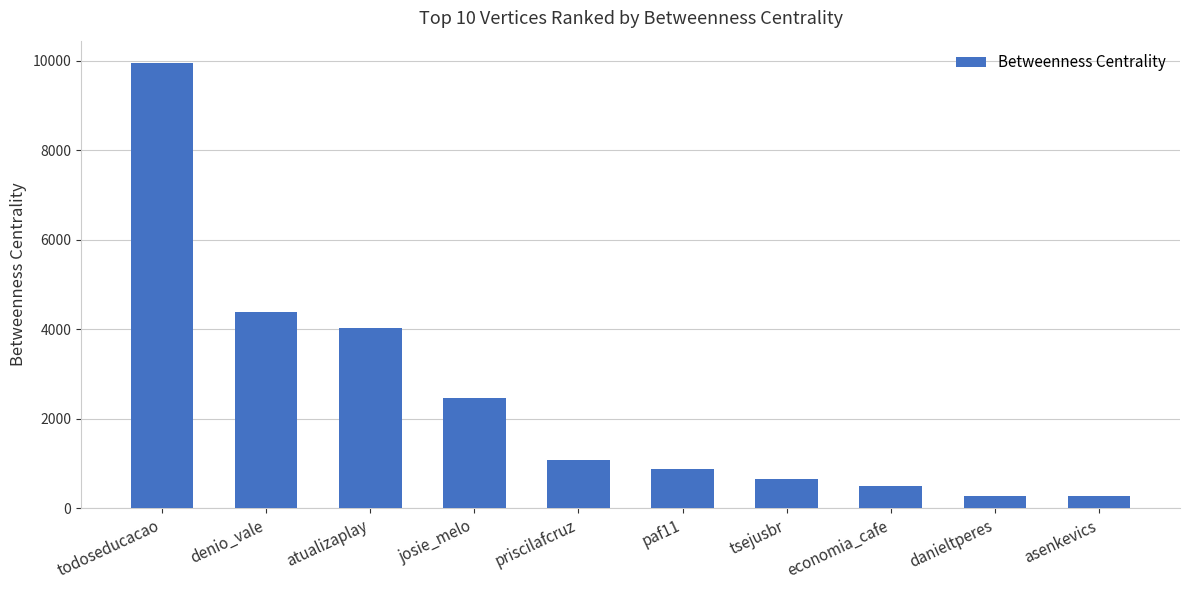

At which label does the data first exceed 1085?

todoseducacao